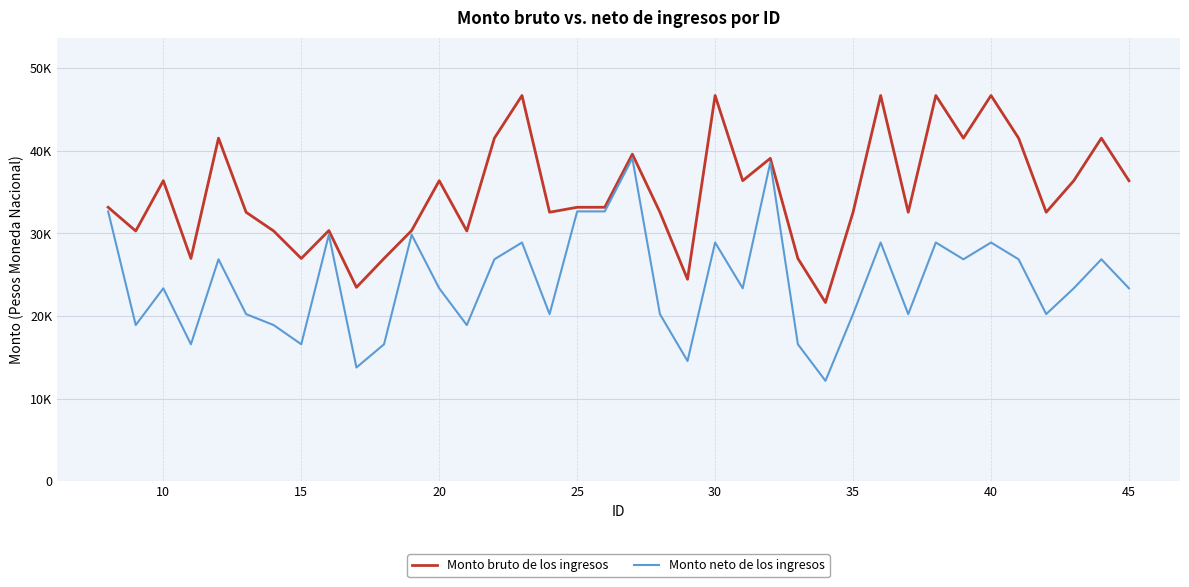

True or false: Monto bruto de los ingresos and Monto neto de los ingresos cross at least once.

False